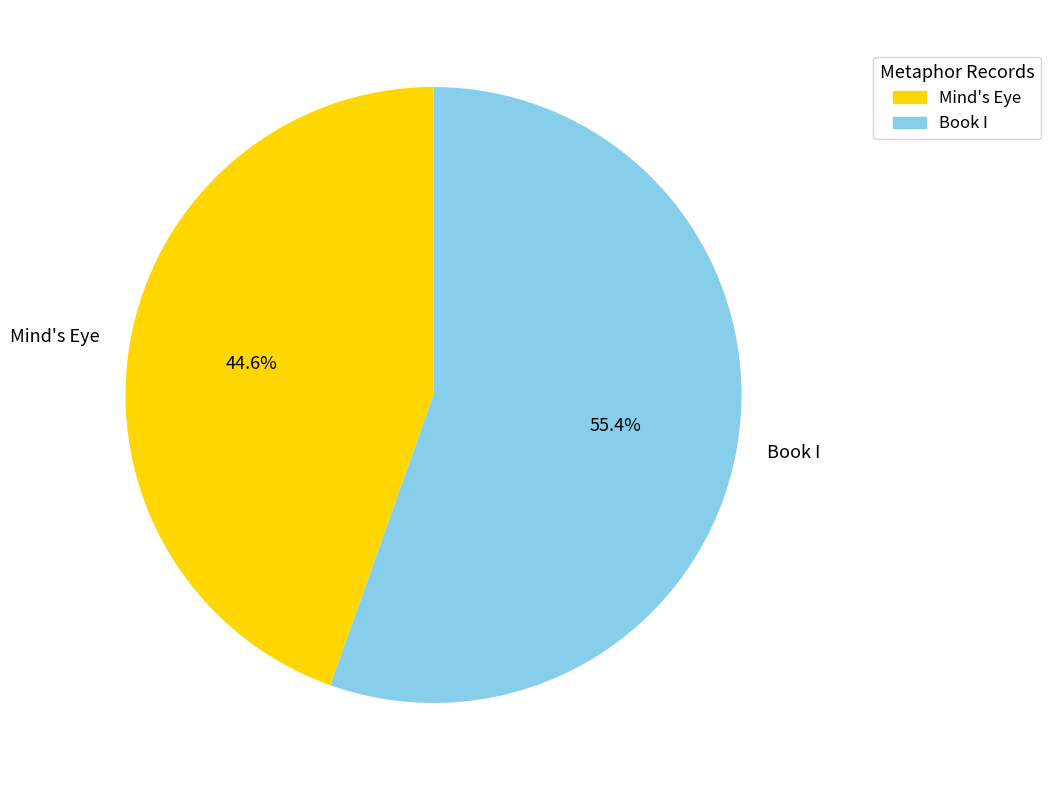

Approximately how many times larger is the value at Mind's Eye compared to Book I?

0.8